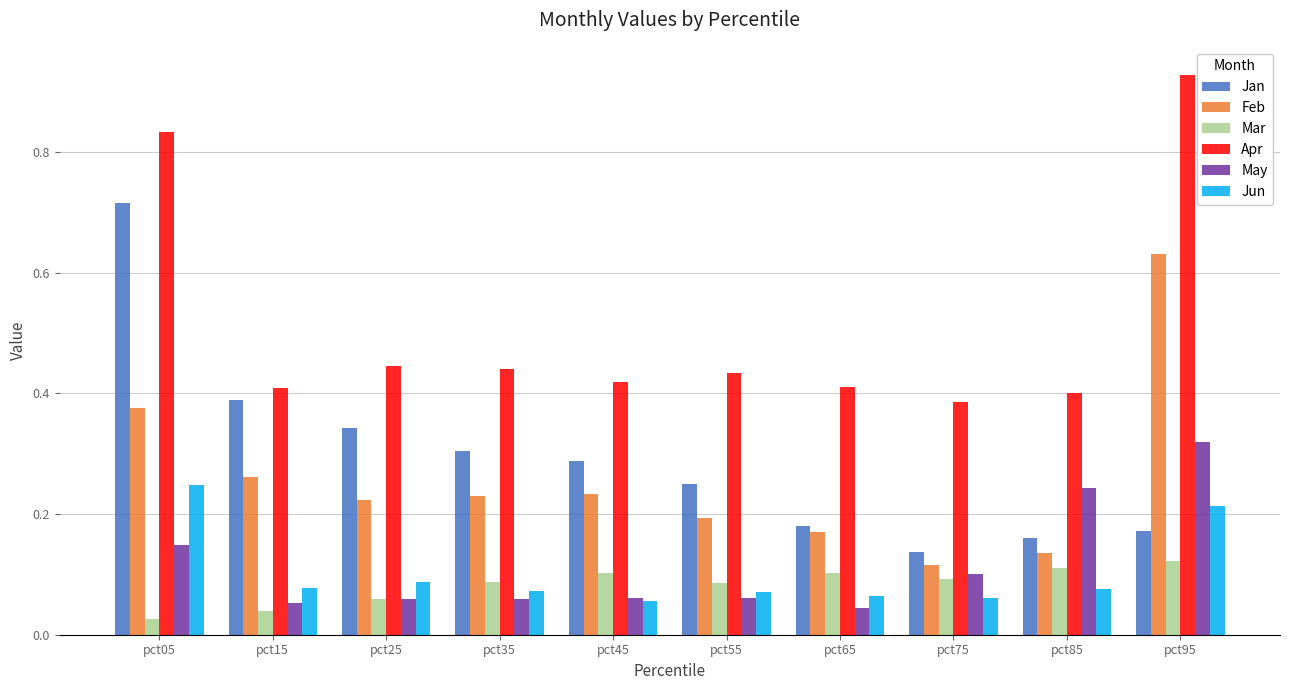

List the series in order of their peak value, highest first.

Apr, Jan, Feb, May, Jun, Mar